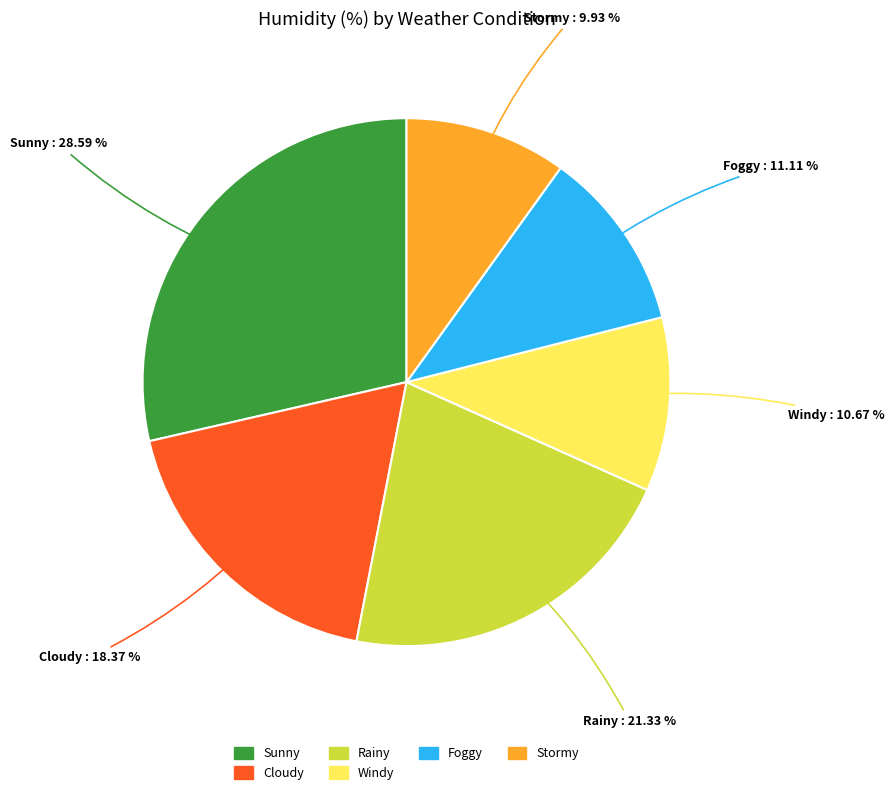

Is there any slice that represents more than half of the pie?

No